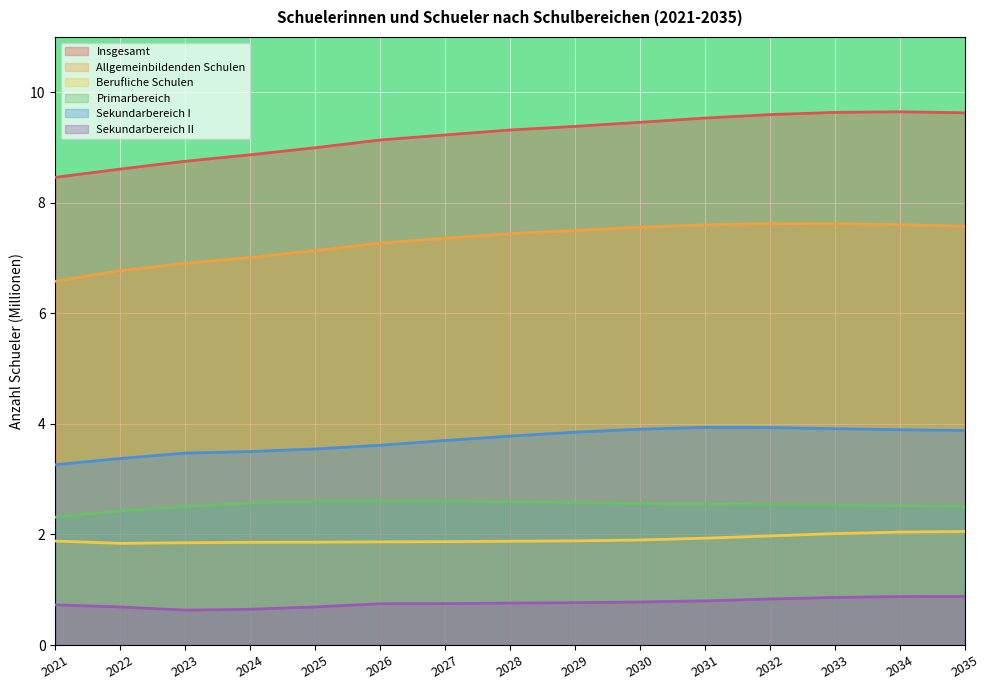

True or false: Allgemeinbildenden Schulen and Primarbereich cross at least once.

False